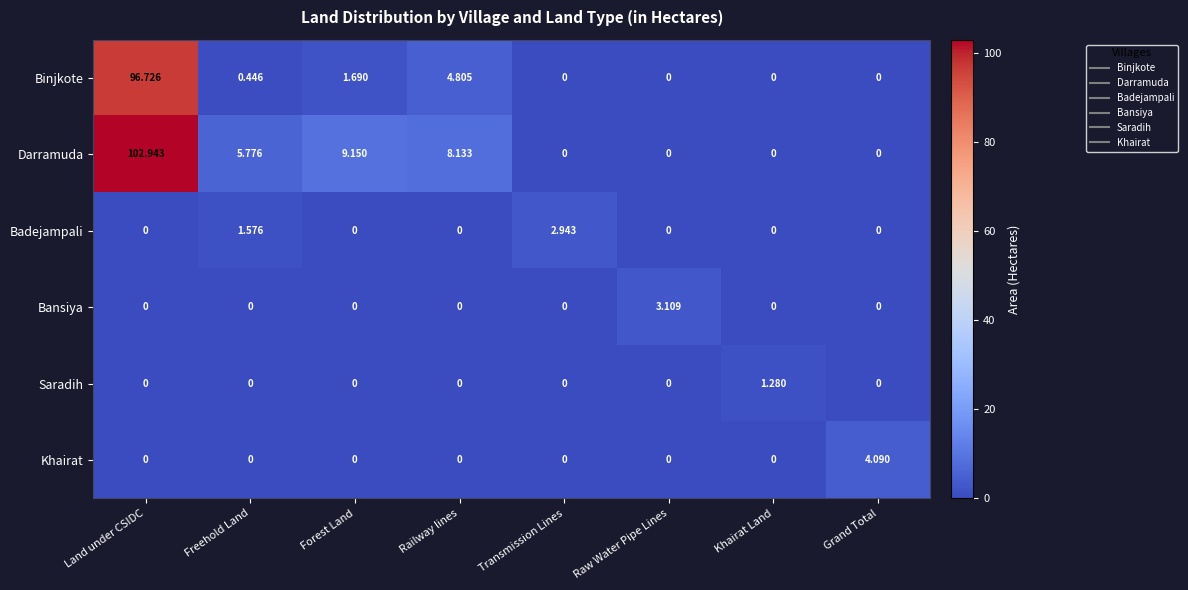

Which series has the largest total across all categories?

Darramuda